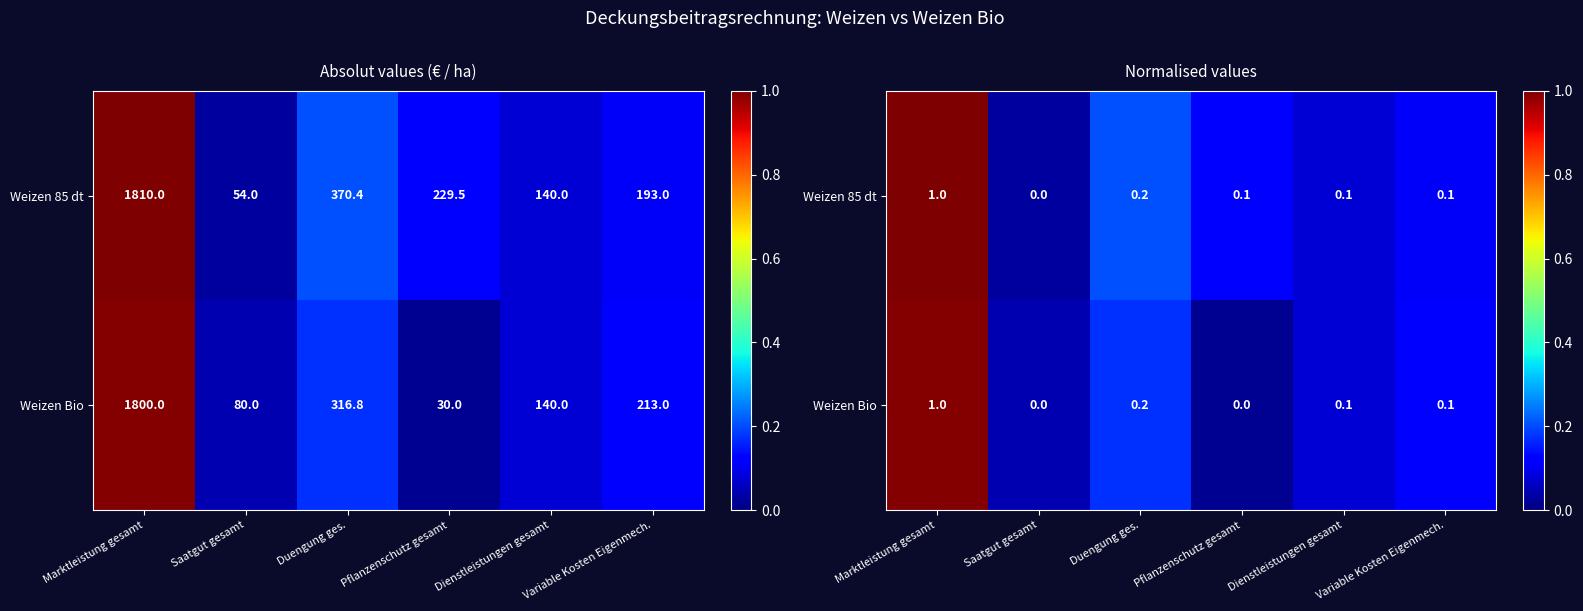

Which series has the widest spread of values?

Weizen Bio